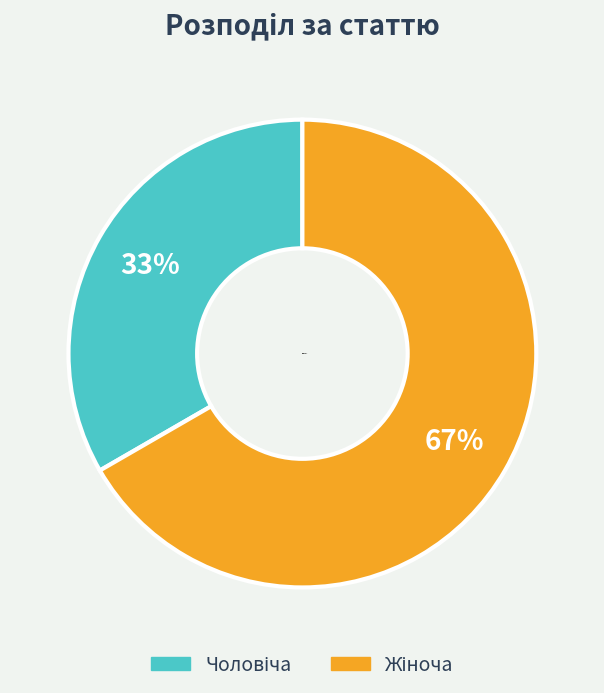

To the nearest percent, what is the average slice percentage?

50%